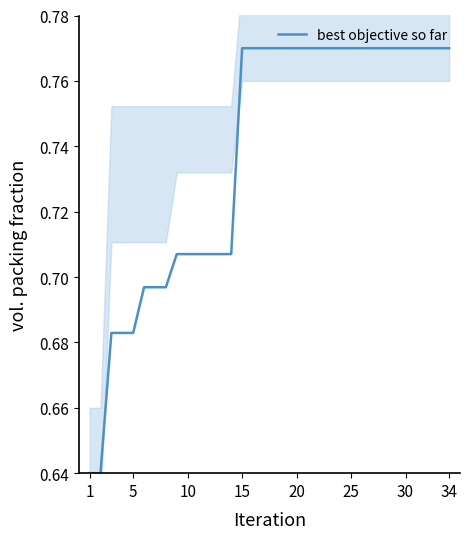

Reading right to left, list all the values displayed in this chart.

0.8	0.8	0.8	0.8	0.8	0.8	0.8	0.8	0.8	0.8	0.8	0.8	0.8	0.8	0.8	0.8	0.8	0.8	0.8	0.8	0.7	0.7	0.7	0.7	0.7	0.7	0.7	0.7	0.7	0.7	0.7	0.7	0.6	0.6